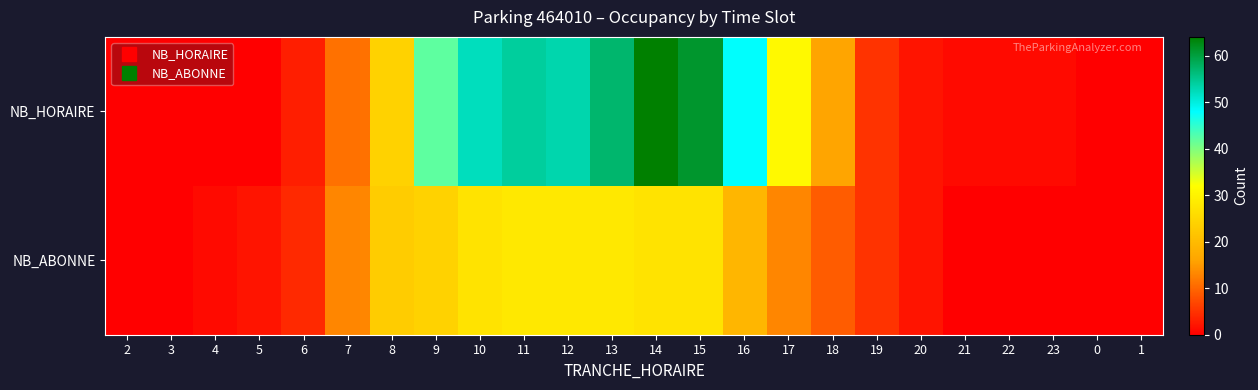

Between 2 and 4, which series saw the biggest shift?

NB_ABONNE